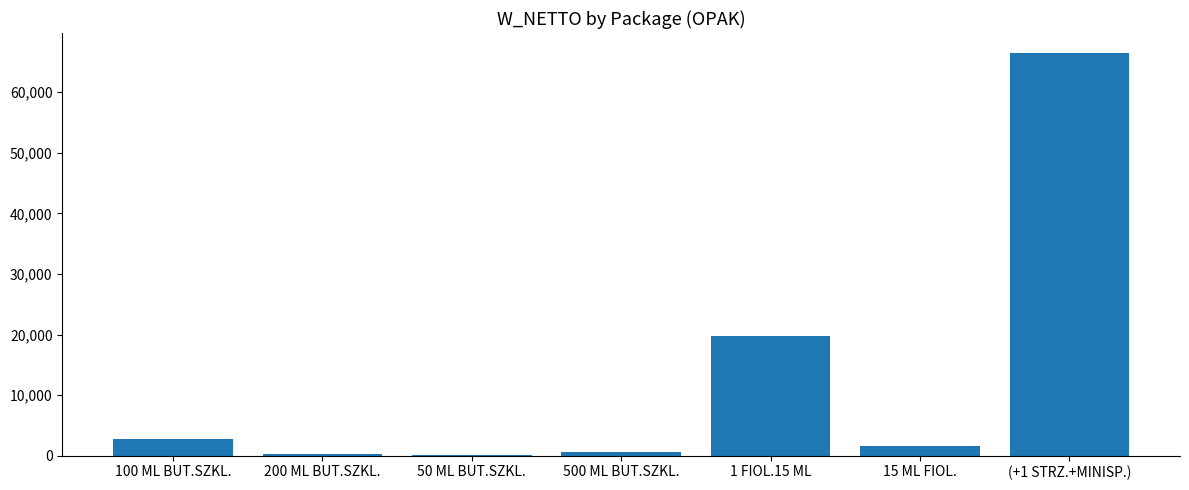

Which has a higher value, 1 FIOL.15 ML or 50 ML BUT.SZKL.?

1 FIOL.15 ML